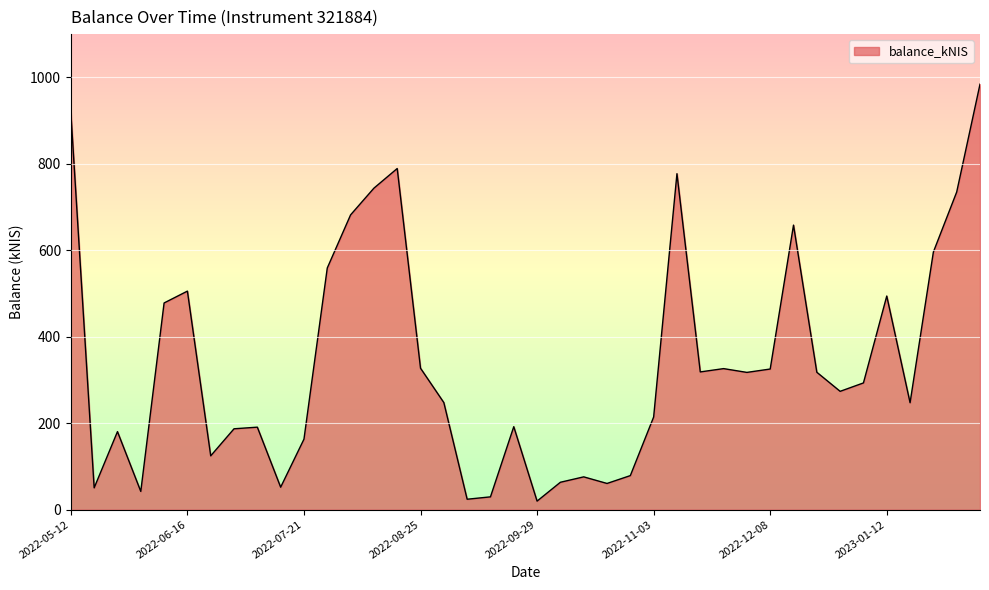

What is the difference between the maximum and minimum values?

964.6